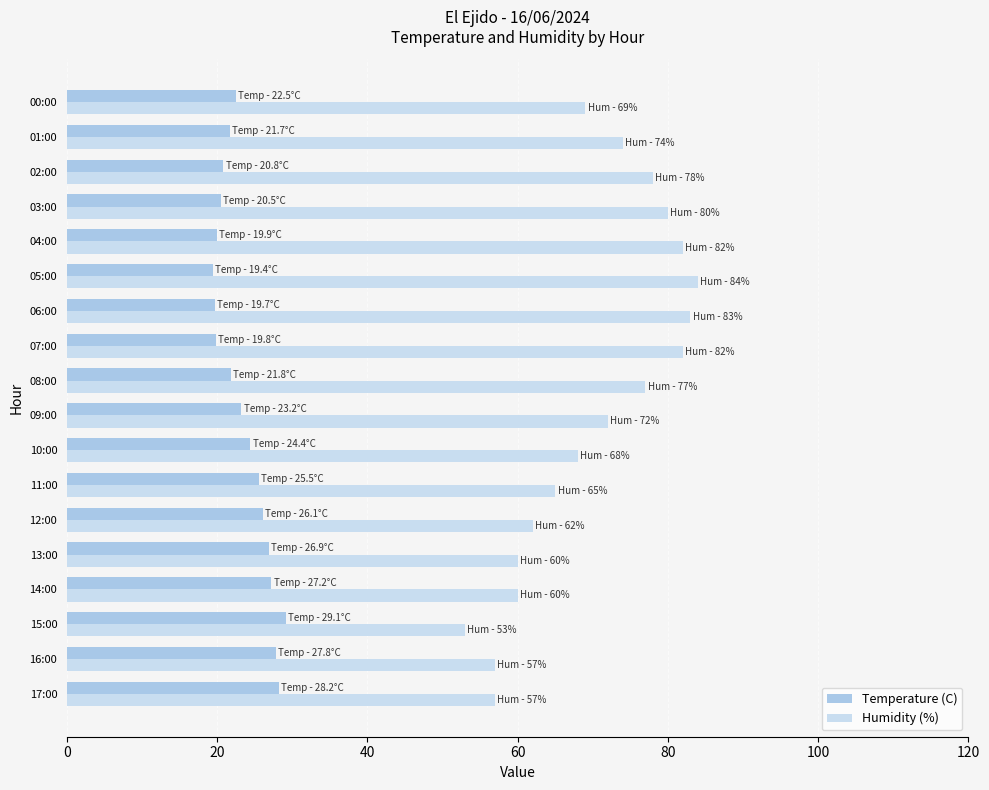

Count the number of categories in the chart.

18